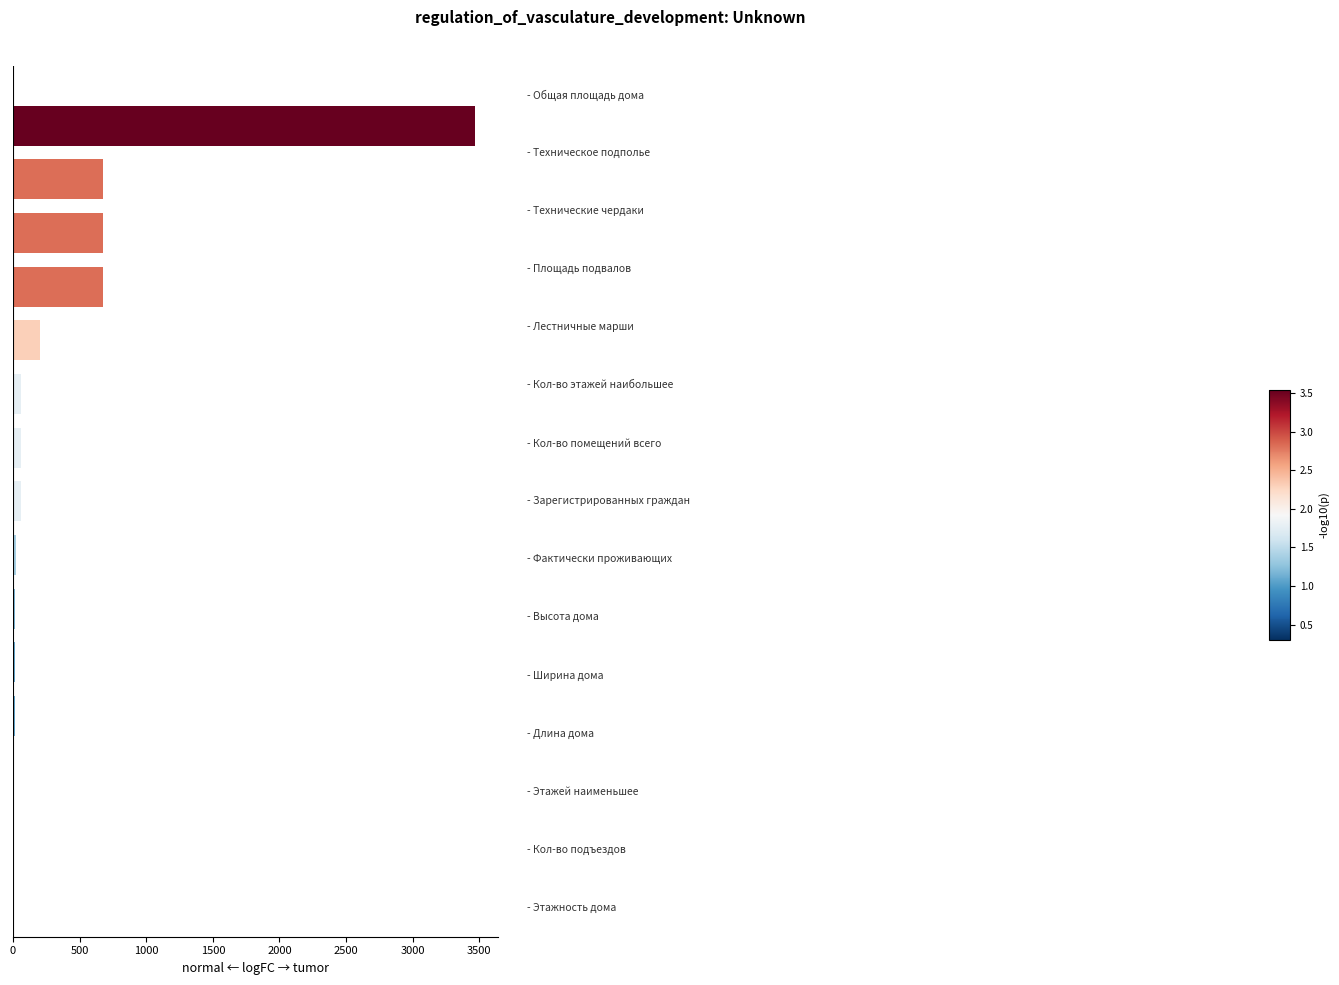

What is the sum of all values?

5961.3